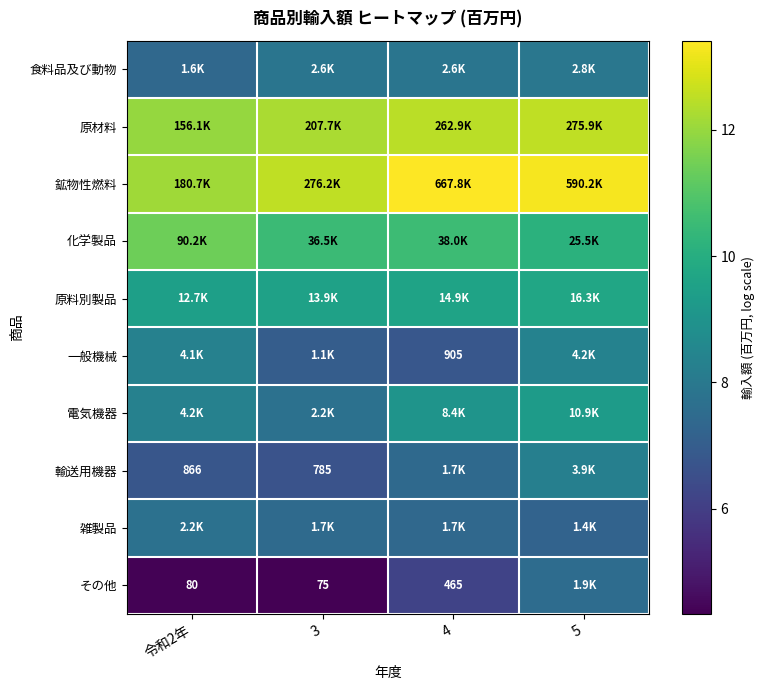

What is the maximum value shown in the chart?

13.4